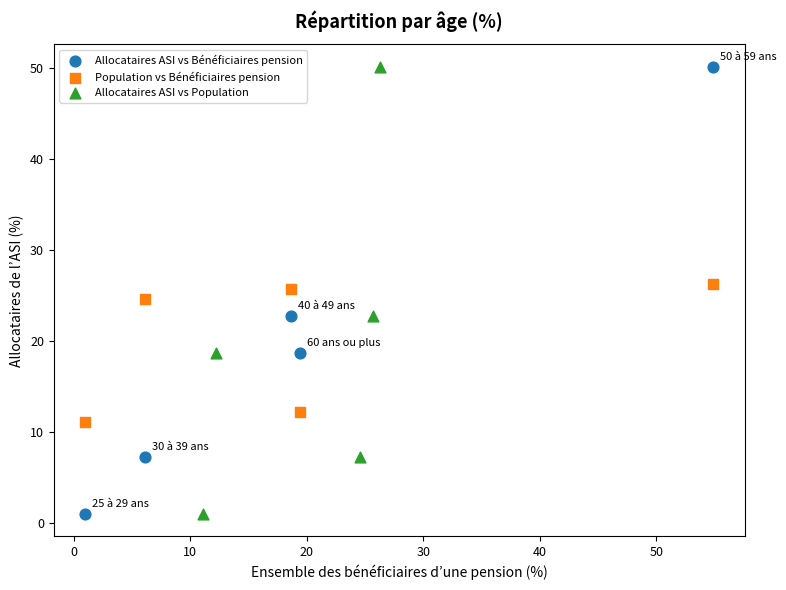

What are all the series names shown in the legend?

Allocataires ASI vs Bénéficiaires pension, Population vs Bénéficiaires pension, Allocataires ASI vs Population